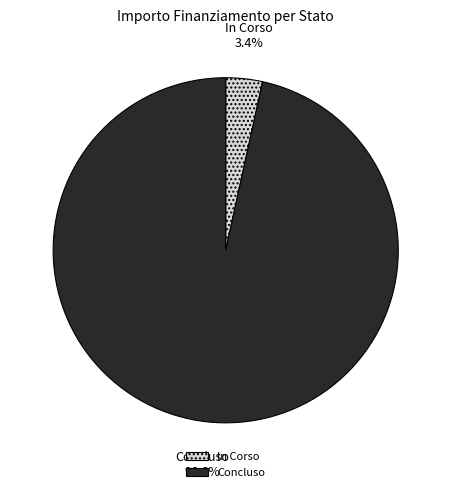

Is there any slice that represents more than half of the pie?

Yes